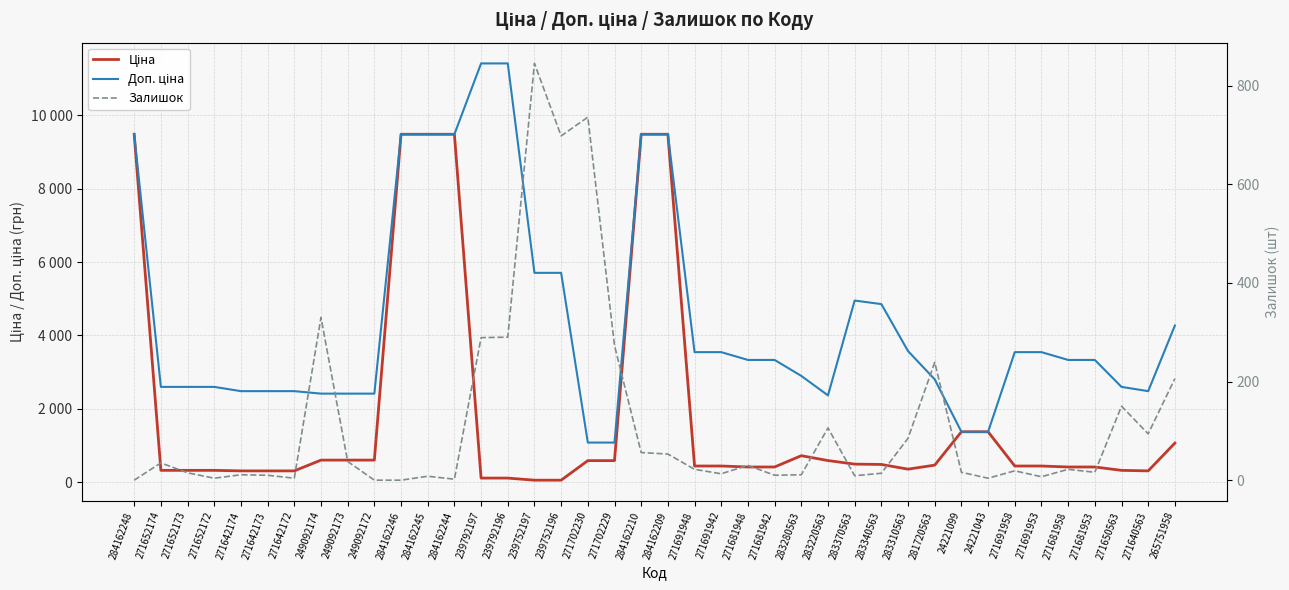

How many categories are shown in the chart?

40